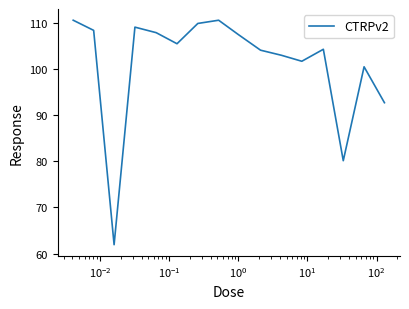

What is the difference between the second highest and second lowest values?

30.5